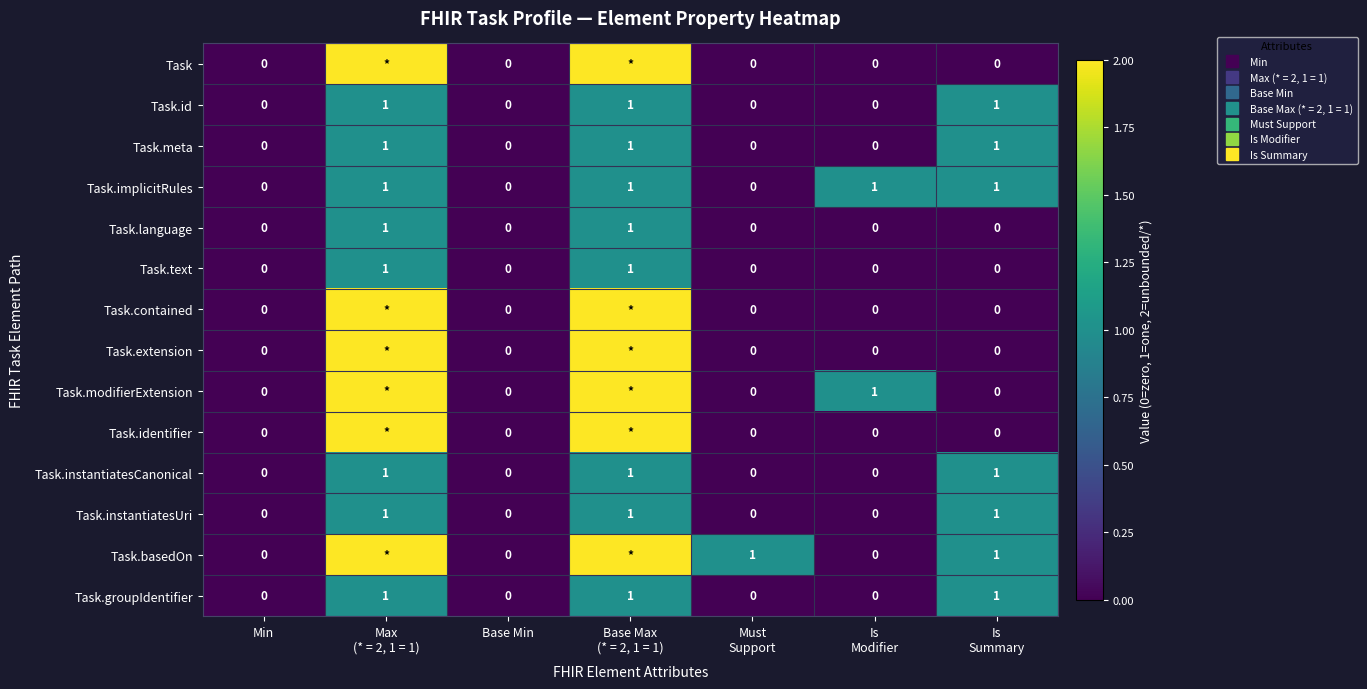

Between Max
(* = 2, 1 = 1) and Is
Modifier, which is larger?

Max
(* = 2, 1 = 1)